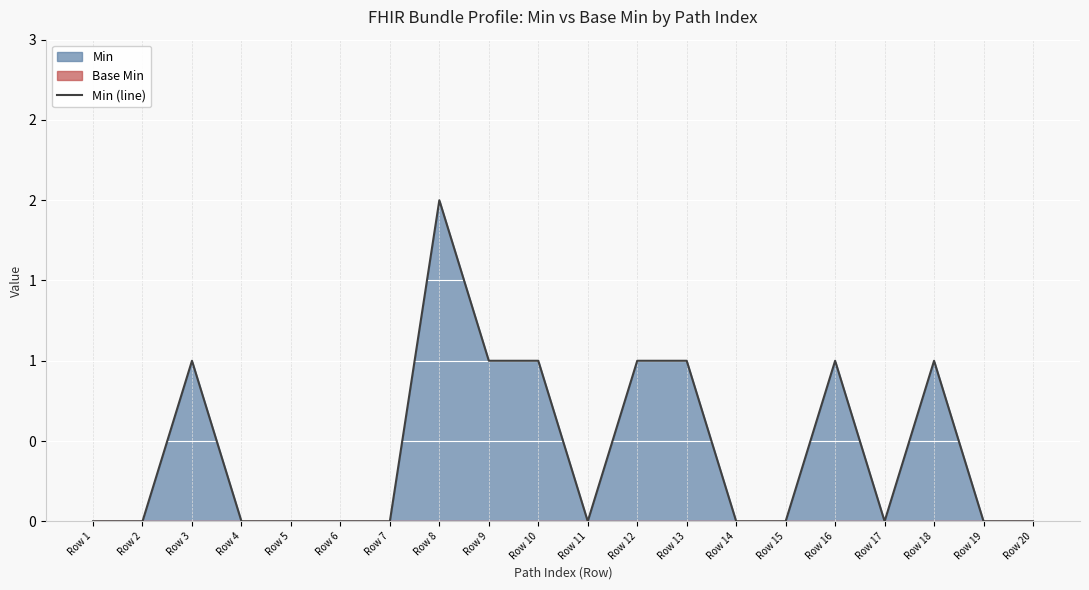

How many positive values are there?

8